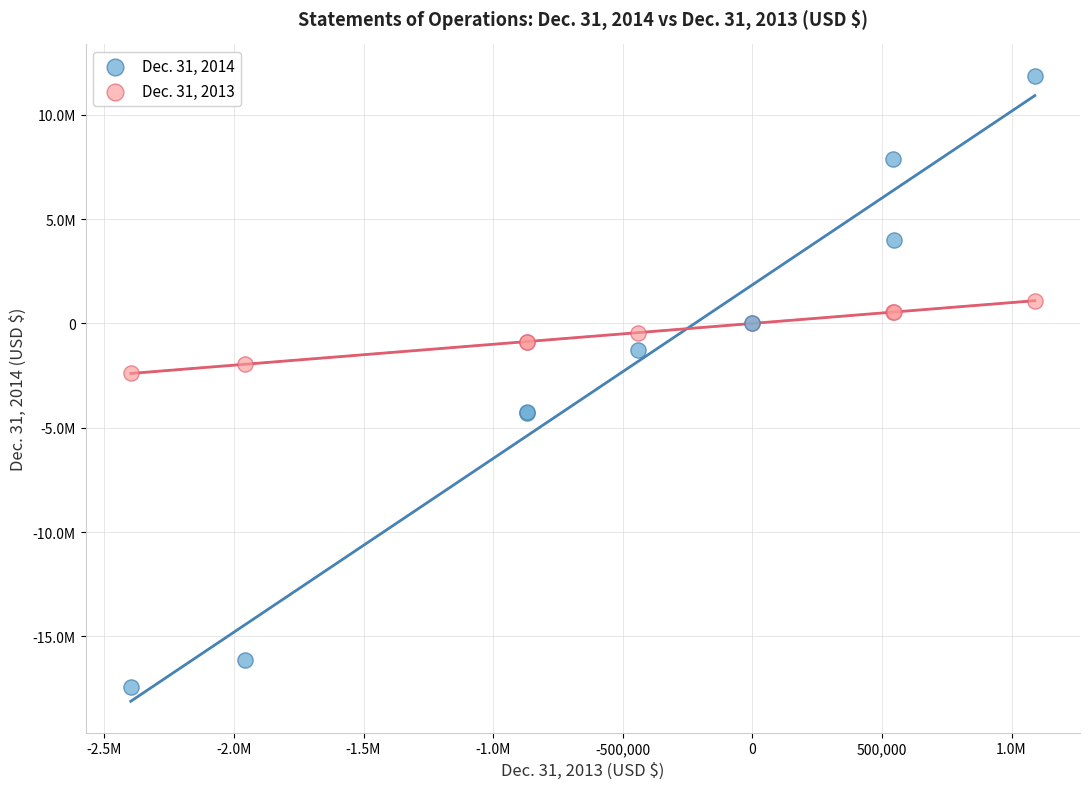

Which series has the largest Y range (max minus min)?

Dec. 31, 2014